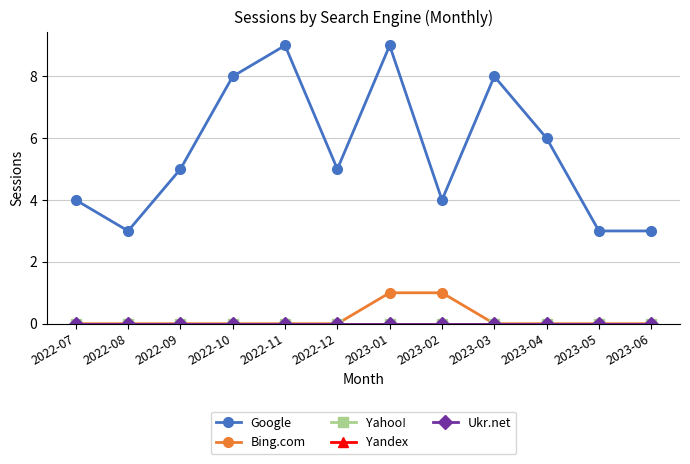

How many data points in Google are above 5?

5